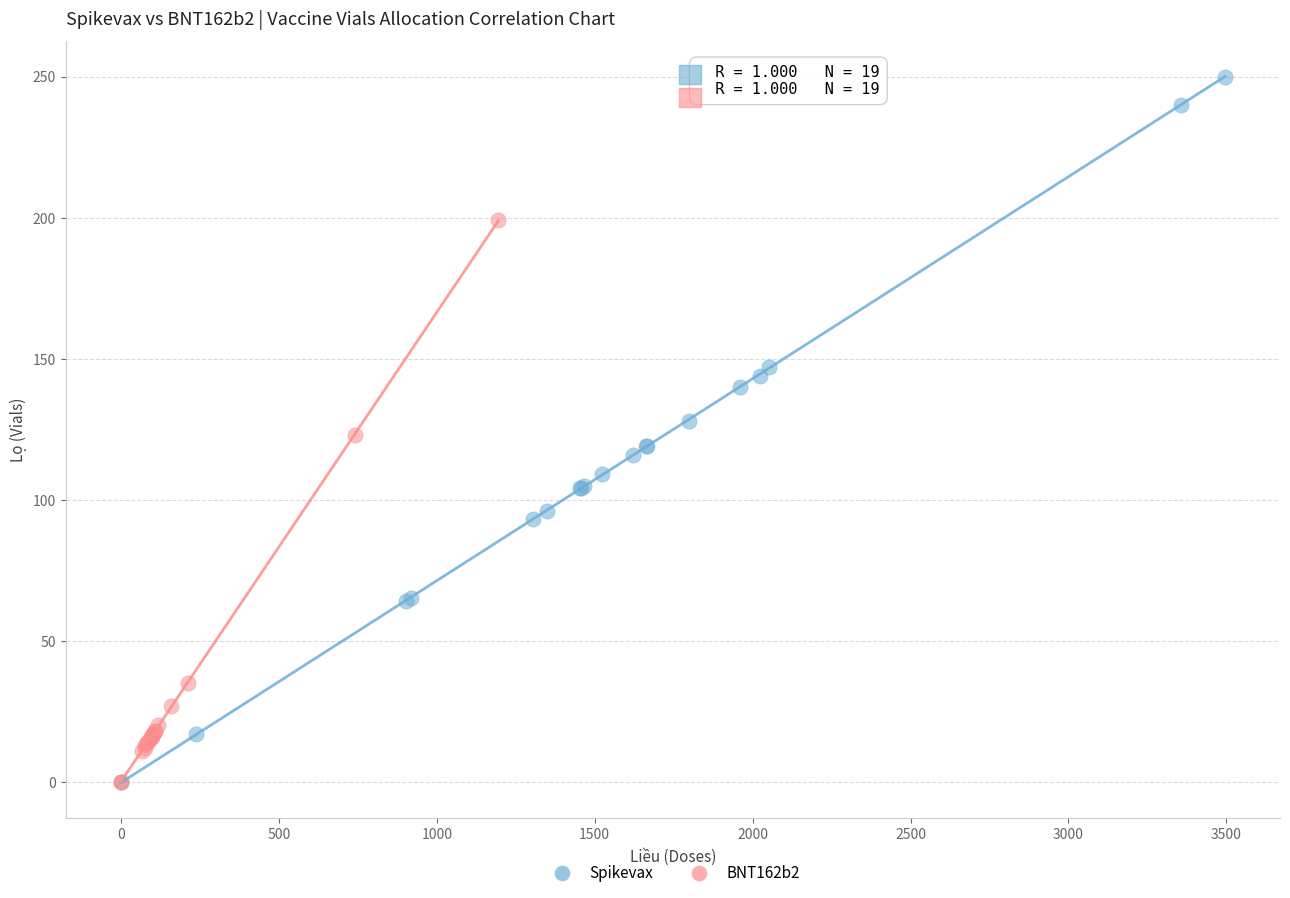

Which series reaches the maximum Y coordinate?

Spikevax